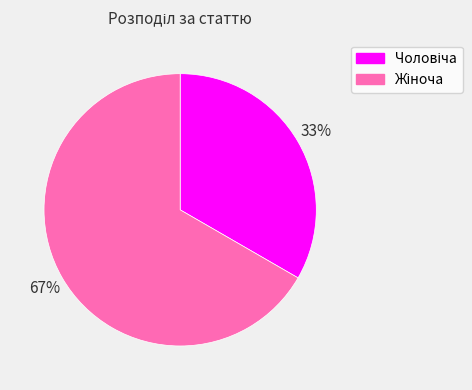

How many slices are in this pie chart?

2